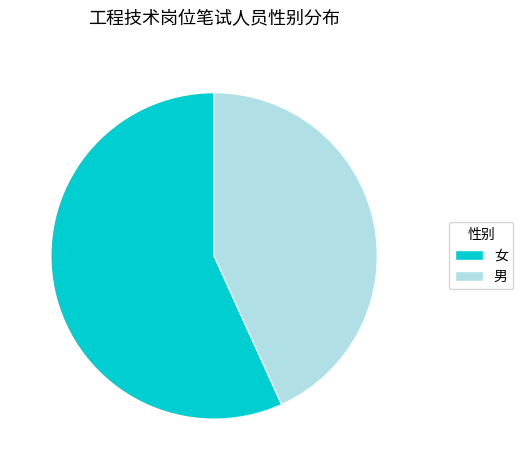

Which category accounts for the majority?

女